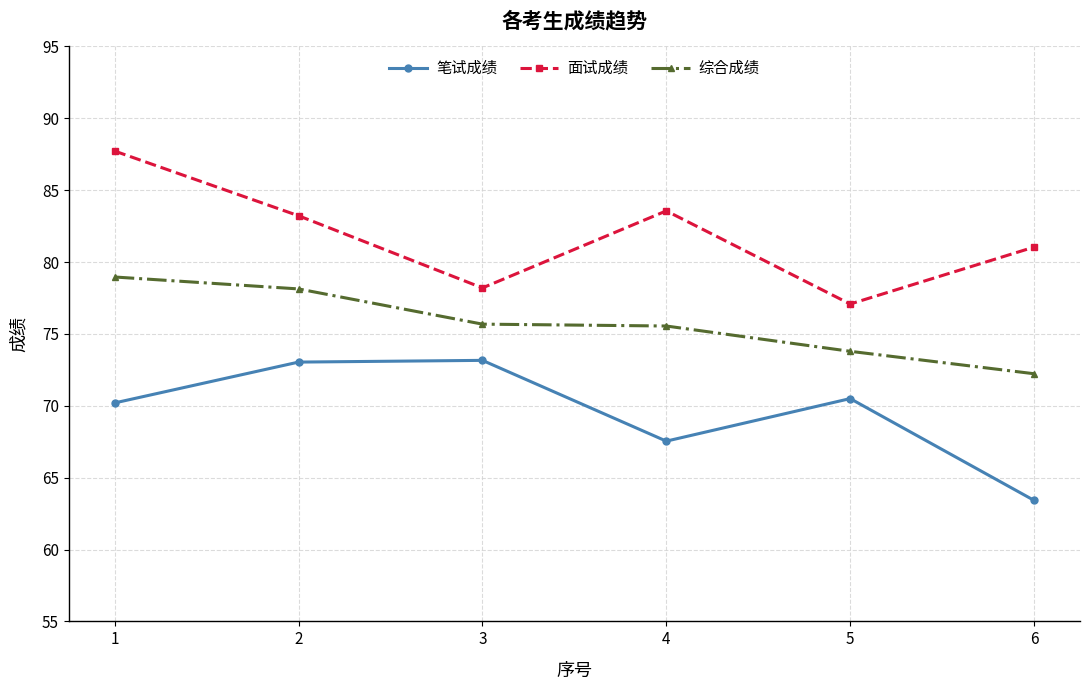

What is the difference between the 笔试成绩 values at 5 and 4?

3.0